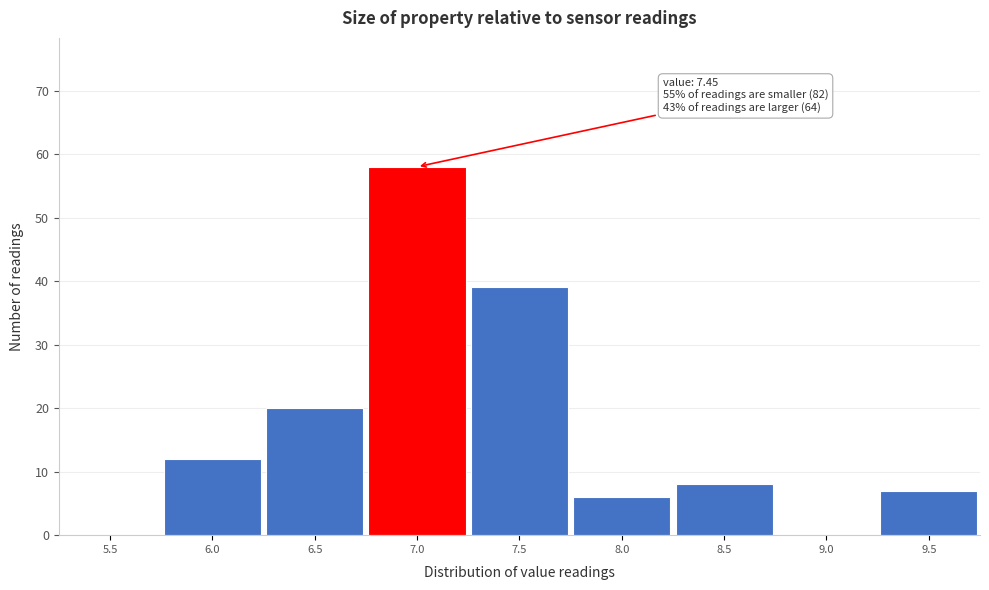

Reading left to right, transcribe all the data shown in this chart.

5.5=0	6.0=12	6.5=20	7.0=58	7.5=39	8.0=6	8.5=8	9.0=0	9.5=7